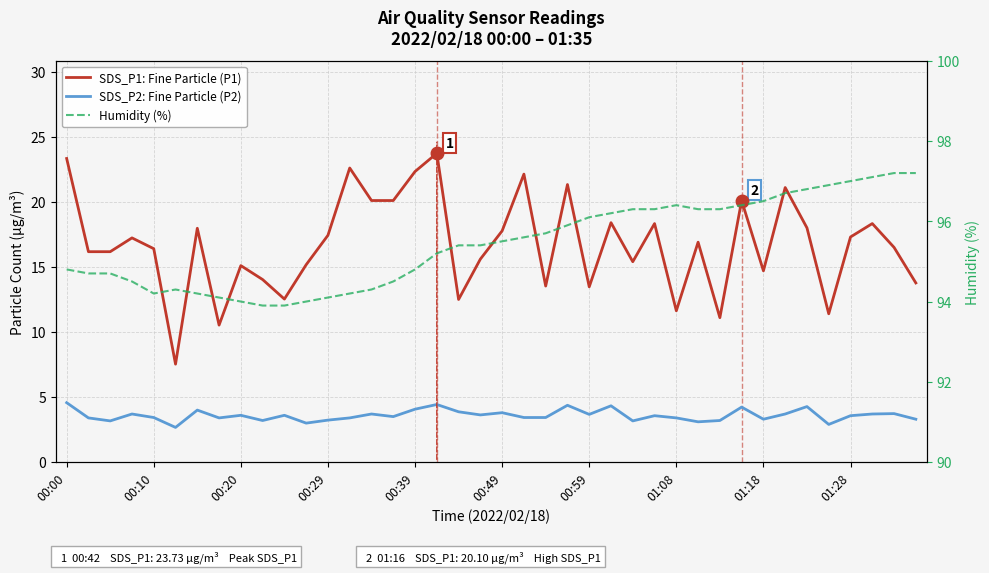

Between 25 and 37, which series saw the biggest shift?

Humidity (%)